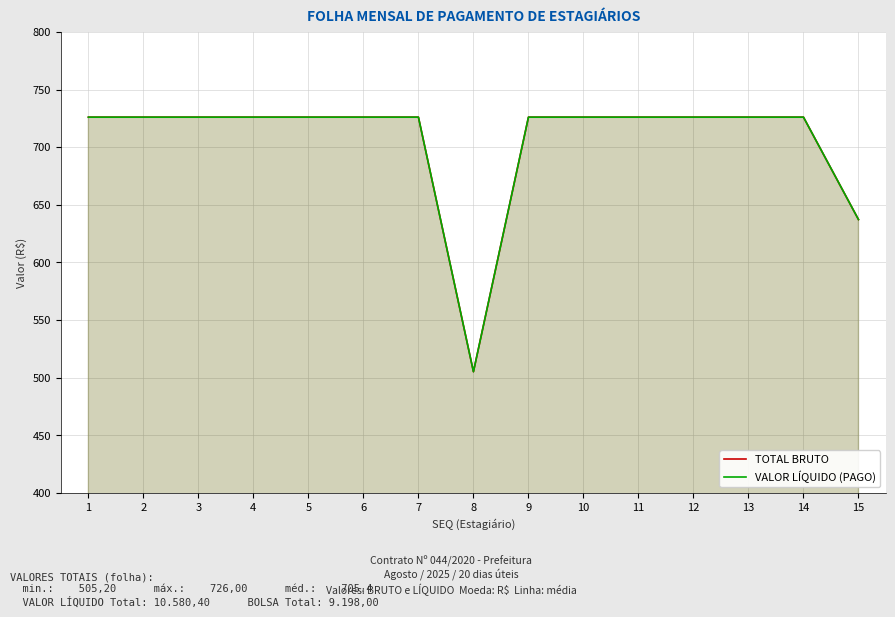

Reading right to left, transcribe all the data shown in this chart.

TOTAL BRUTO: 637.2	726.0	726.0	726.0	726.0	726.0	726.0	505.2	726.0	726.0	726.0	726.0	726.0	726.0	726.0
VALOR LÍQUIDO (PAGO): 637.2	726.0	726.0	726.0	726.0	726.0	726.0	505.2	726.0	726.0	726.0	726.0	726.0	726.0	726.0